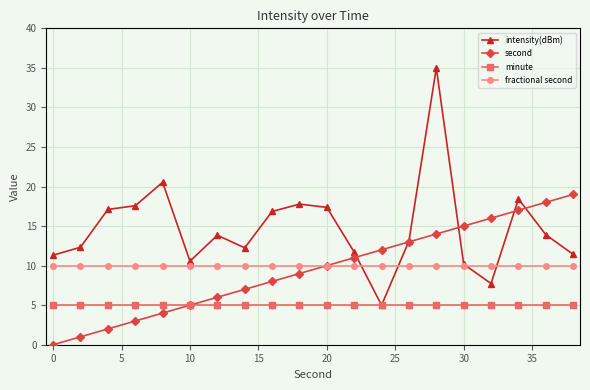

True or false: intensity(dBm) has more than 0 points higher than both neighbors.

True